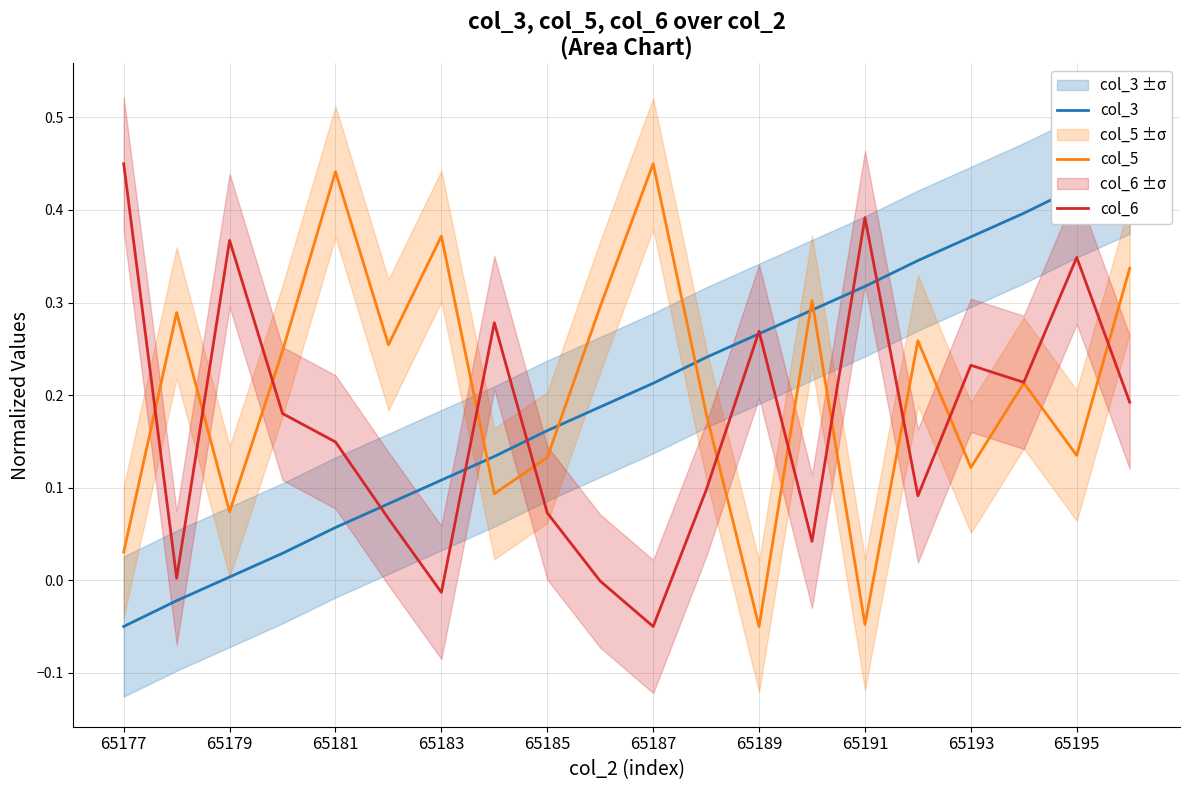

What is the difference between the maximum and minimum values in the col_3 series?

0.5